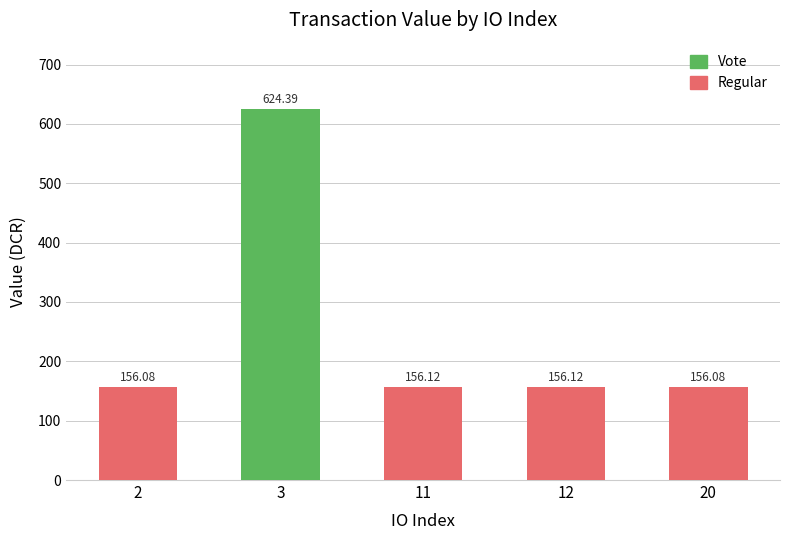

At which category is the sum across all series the highest?

3